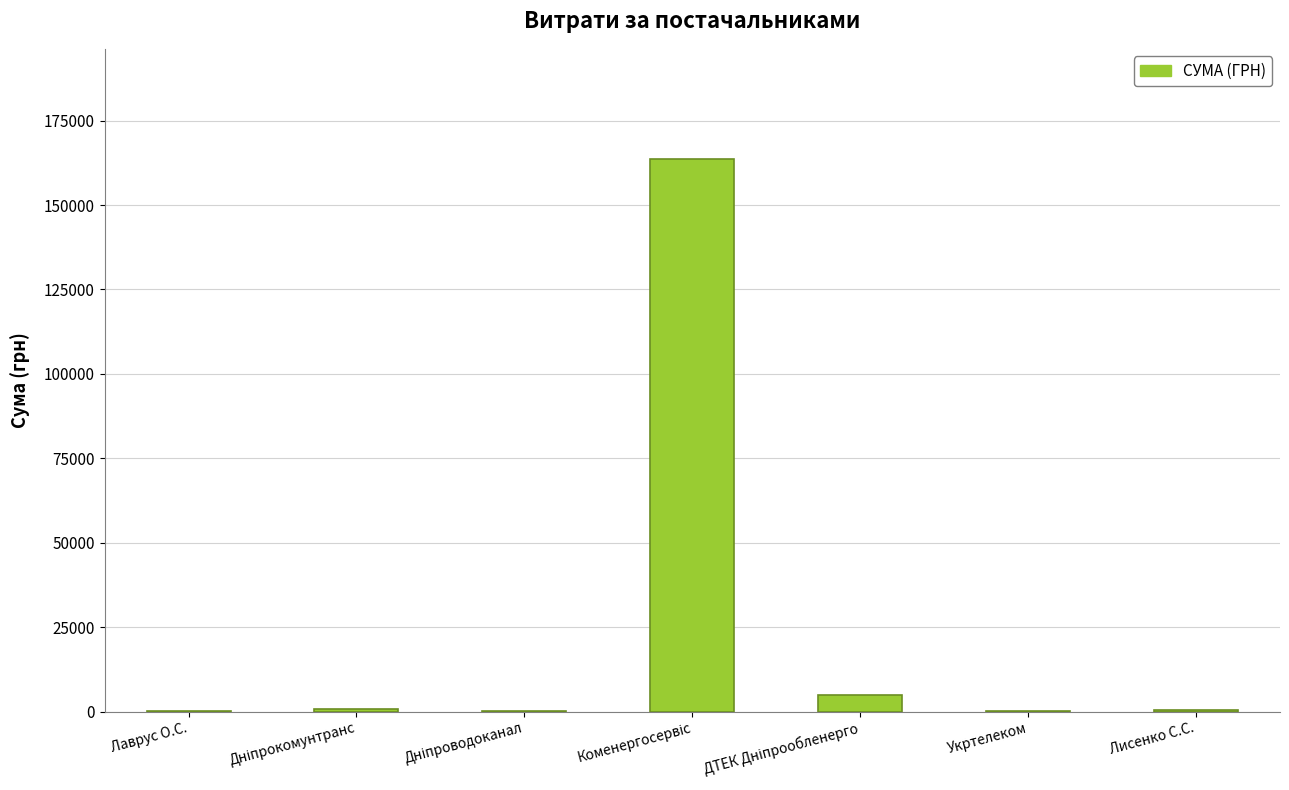

What is the maximum value shown in the chart?

163539.9